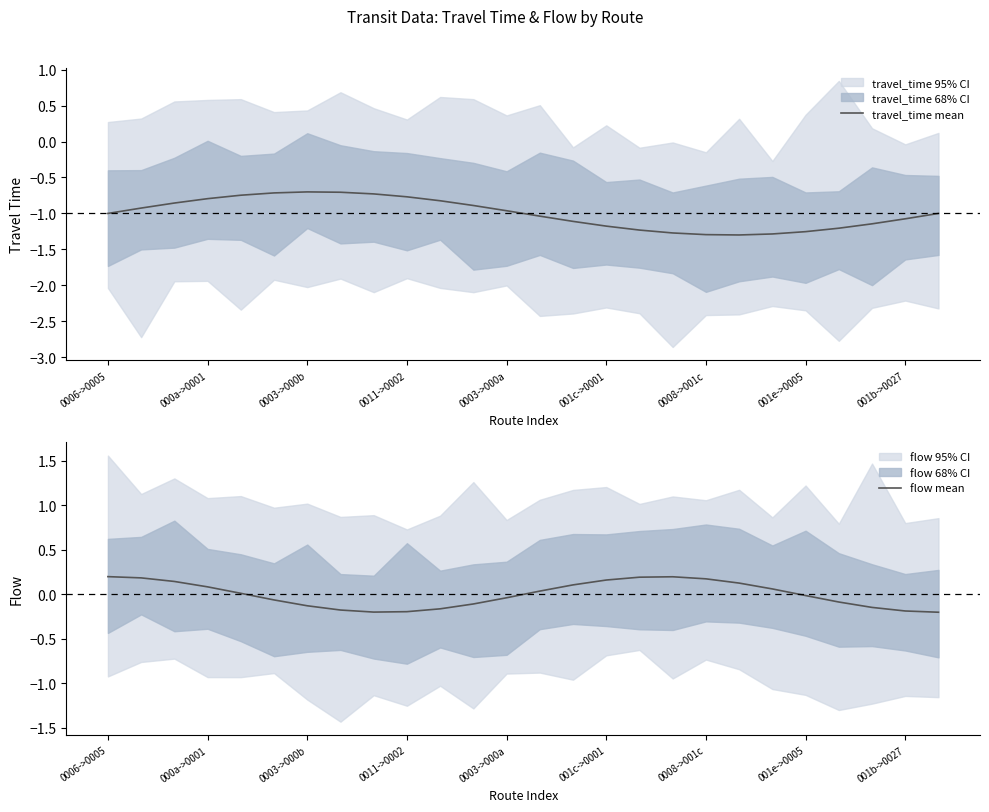

Rank the series at 10 from highest to lowest value.

flow mean, travel_time mean